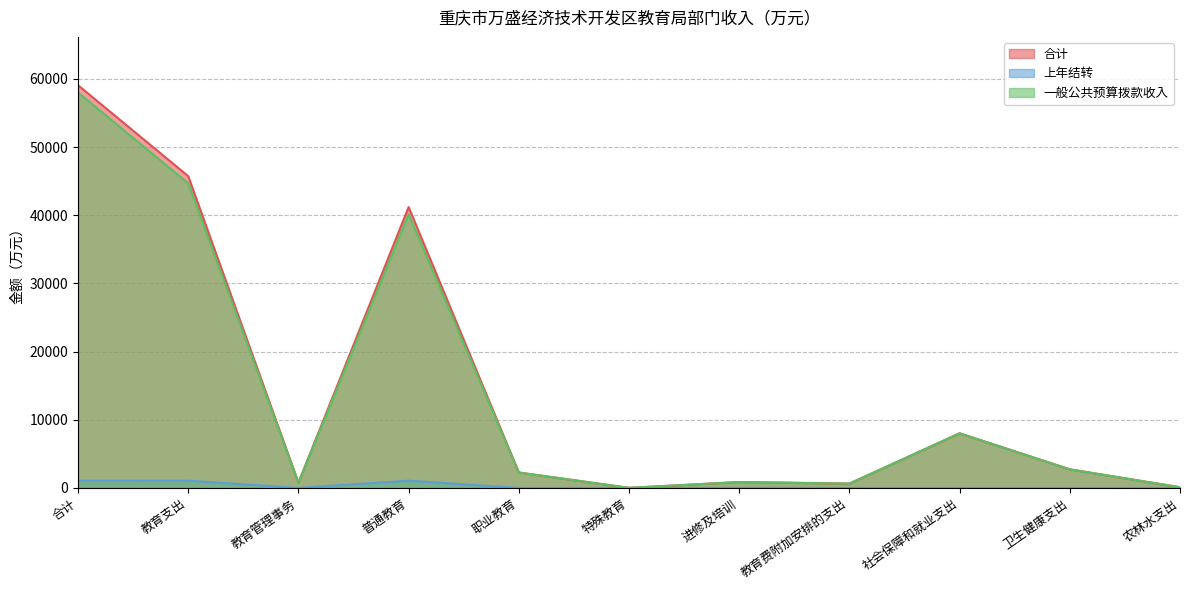

Is it true that 合计 equals 12.0 at 特殊教育?

True